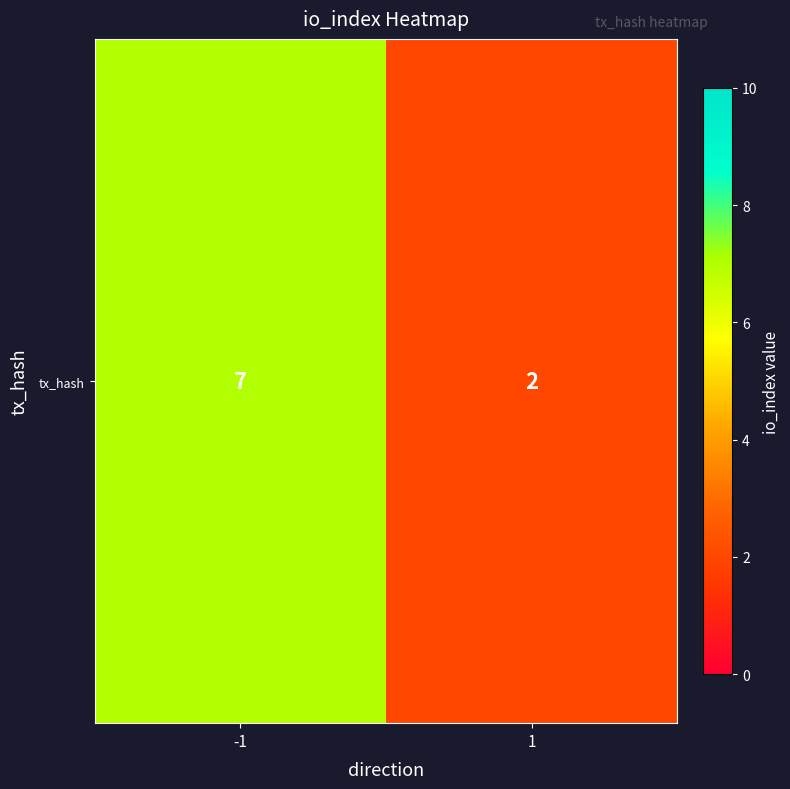

List the labels in order of value, smallest first.

1, -1